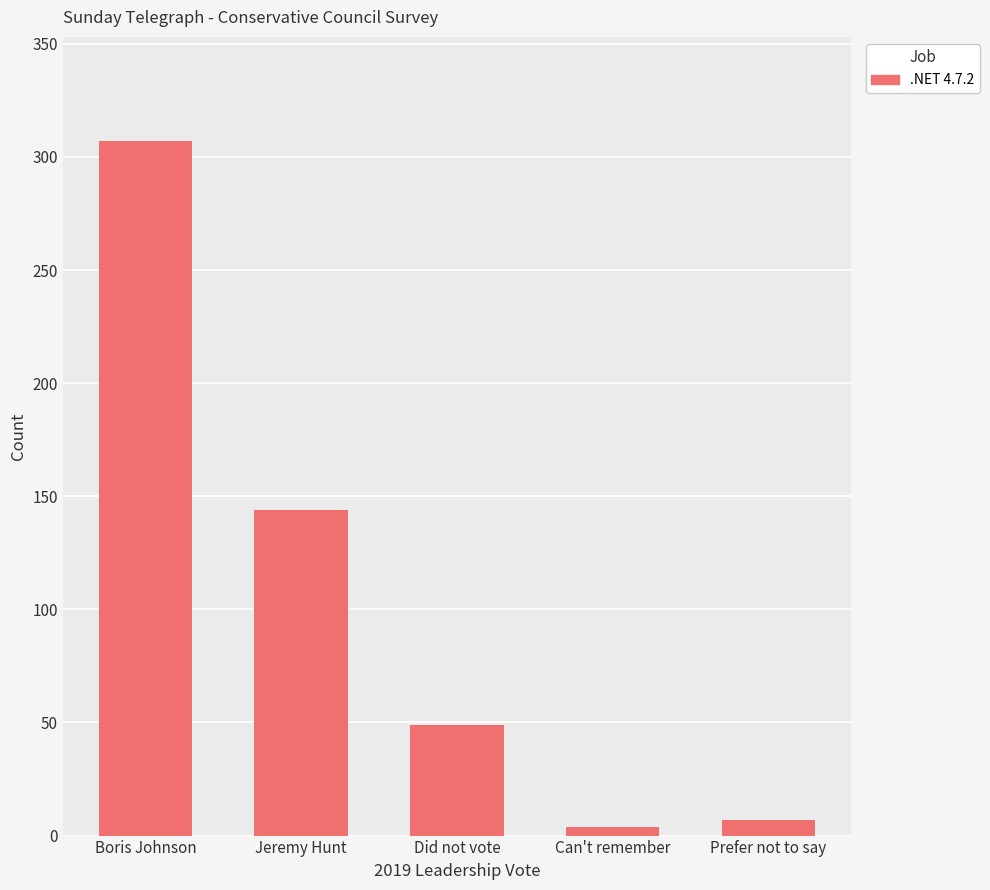

What is the difference between the maximum and second lowest values?

300